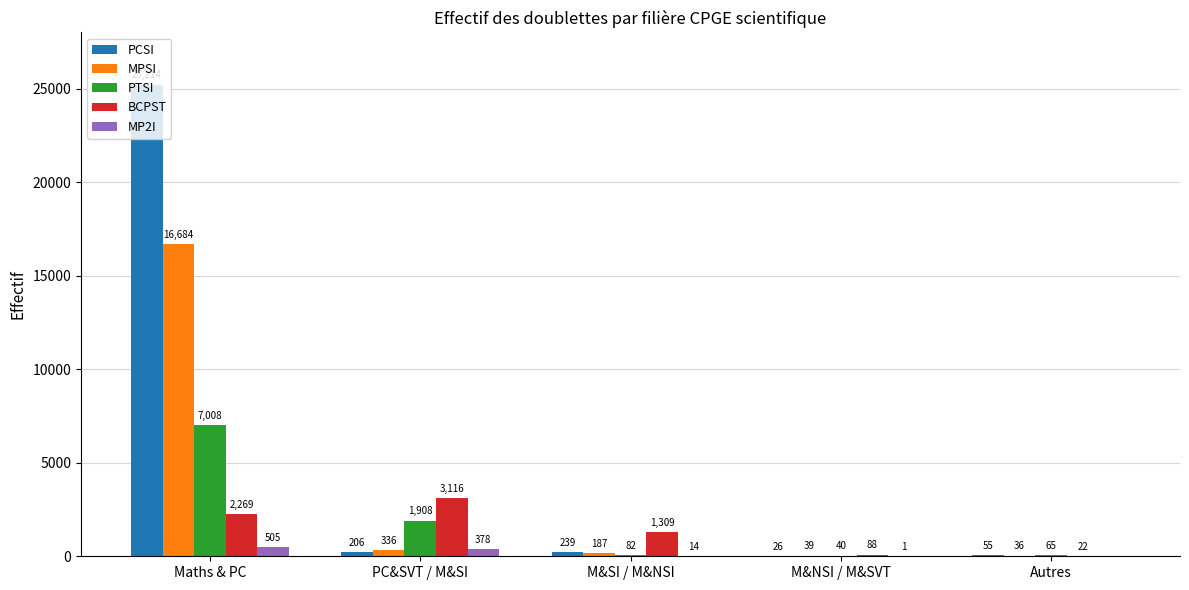

Count the number of data series in this chart.

5